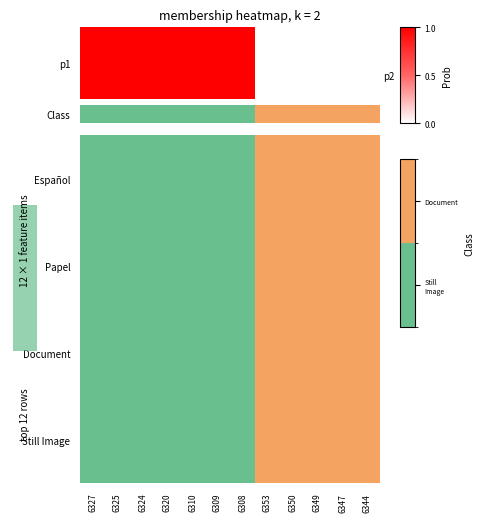

How many values in Still Image are above zero?

7